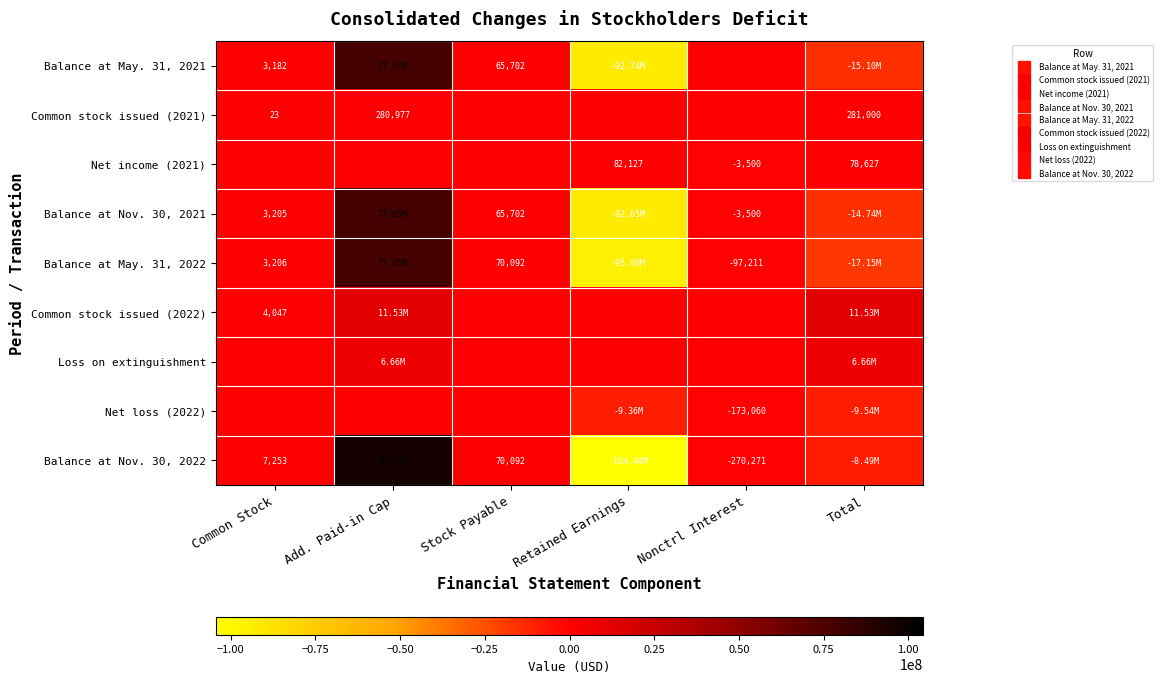

At which category is the sum across all series the highest?

Add. Paid-in Cap